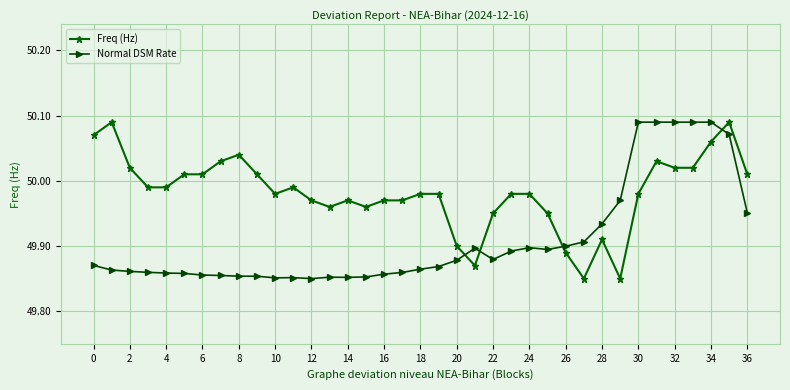

What is the sum of all Freq (Hz) values?

1849.3